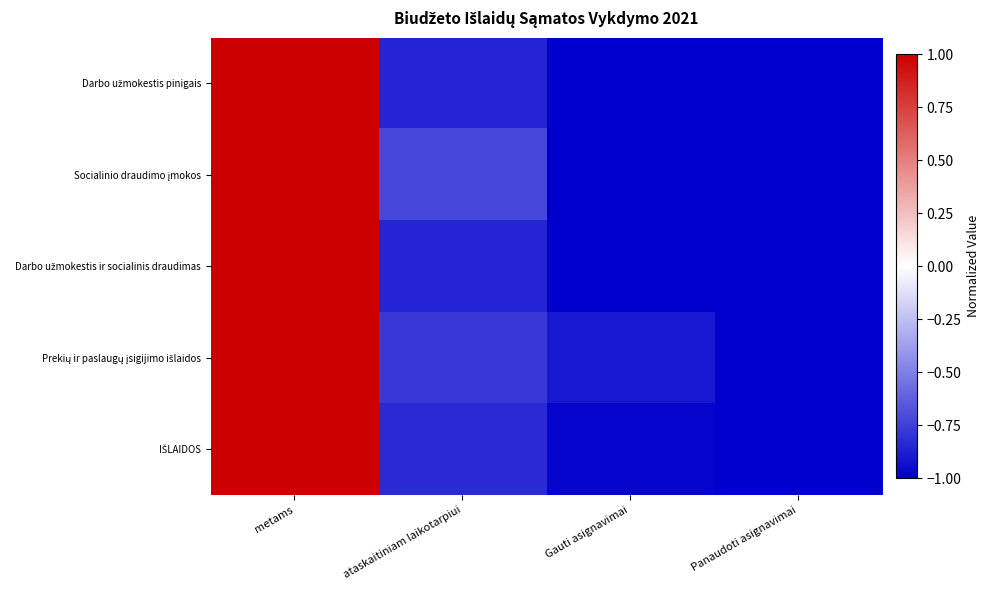

At which category is the sum across all series the highest?

metams